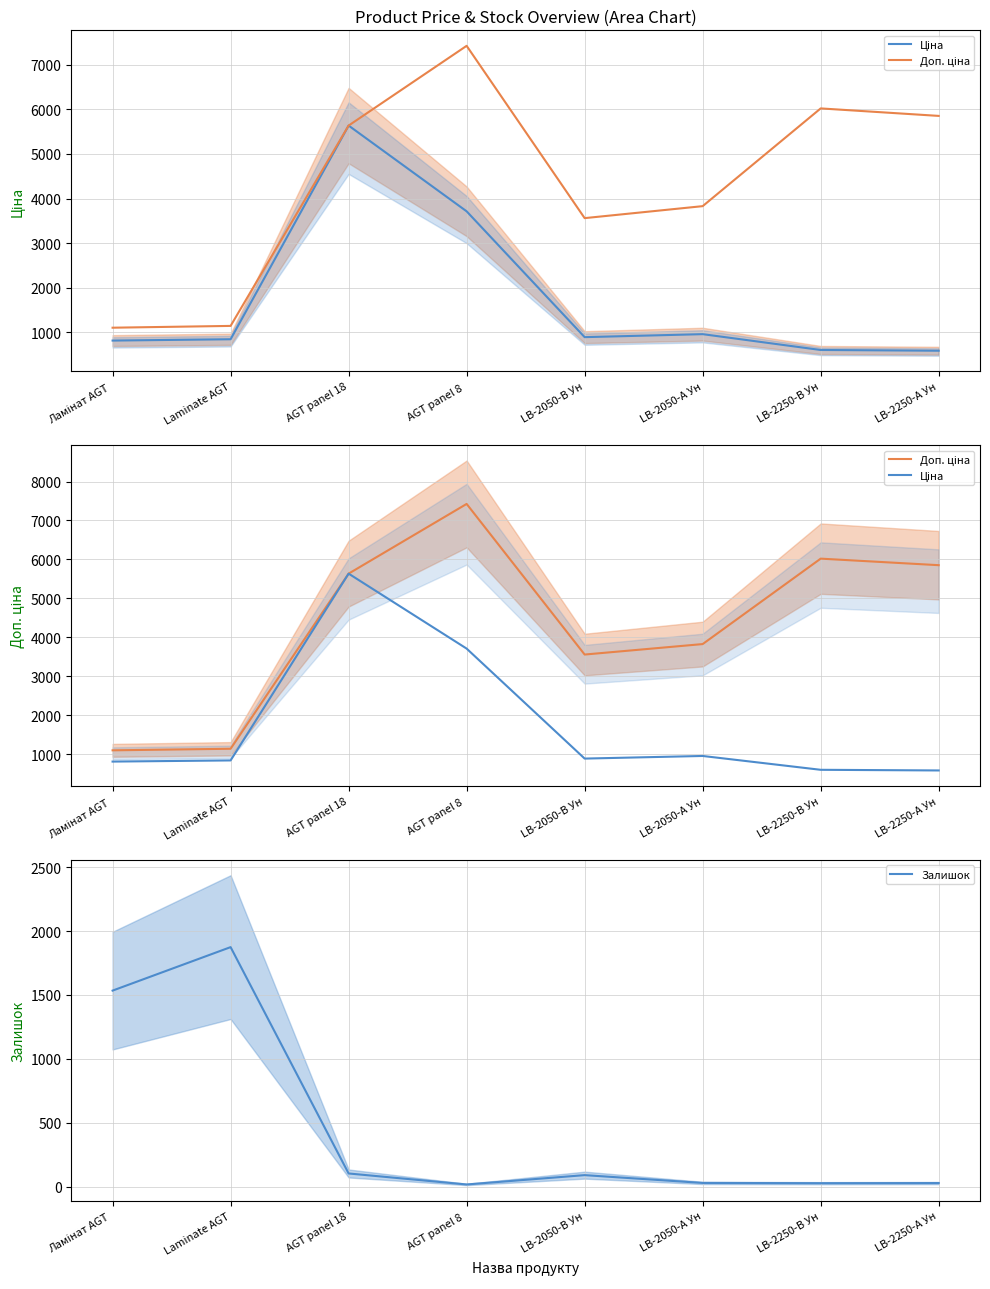

How many lines are shown in the chart?

3